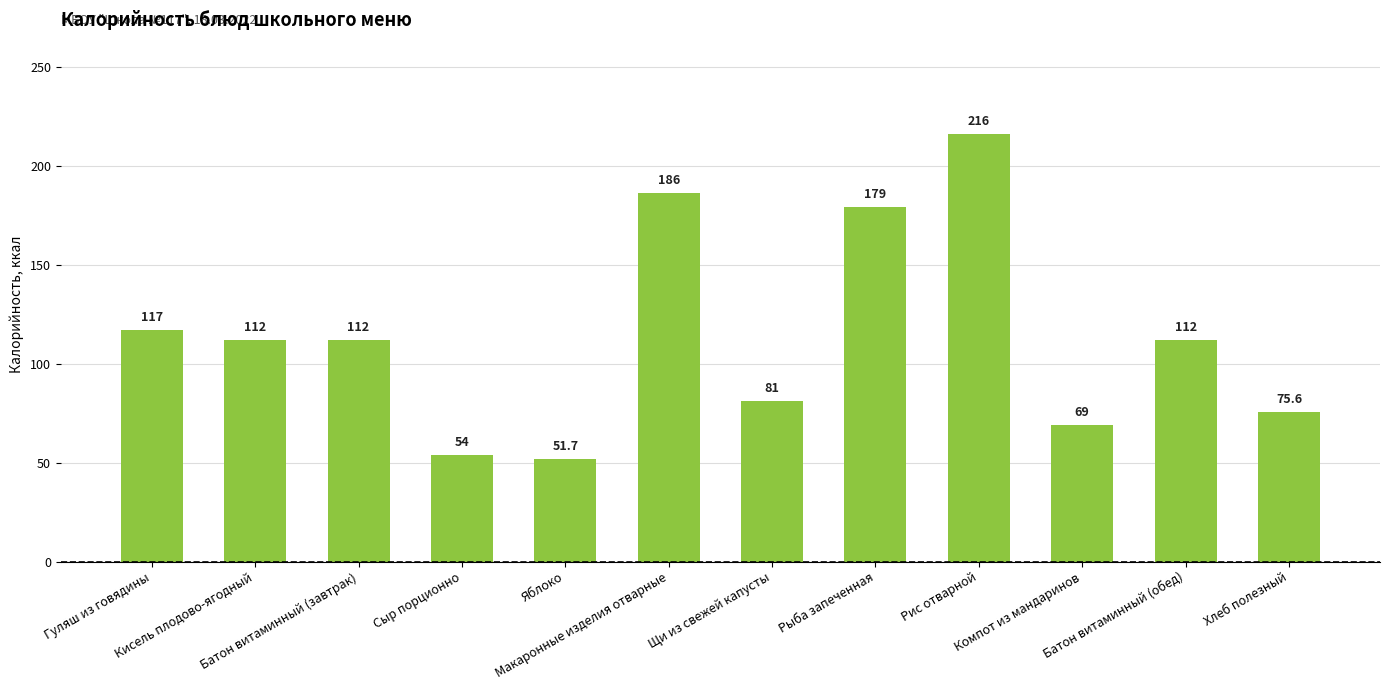

What is the minimum value shown in the chart?

51.7